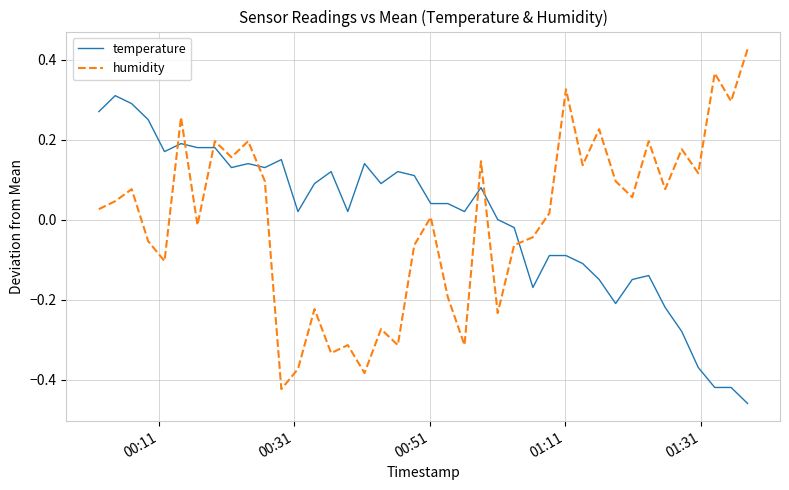

Rank the series by their maximum value, from lowest to highest.

temperature, humidity